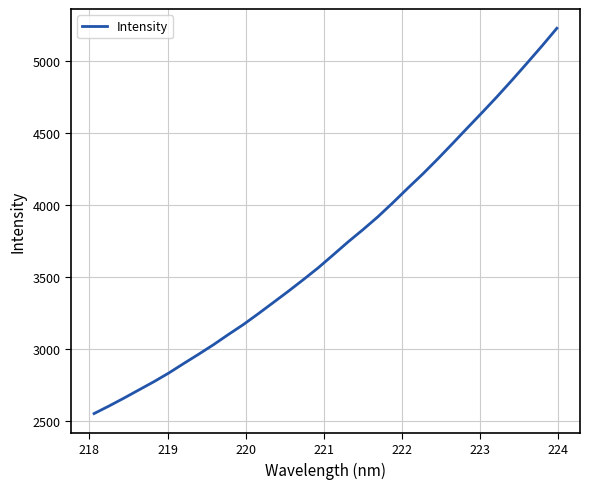

What is the maximum value shown in the chart?

5229.7